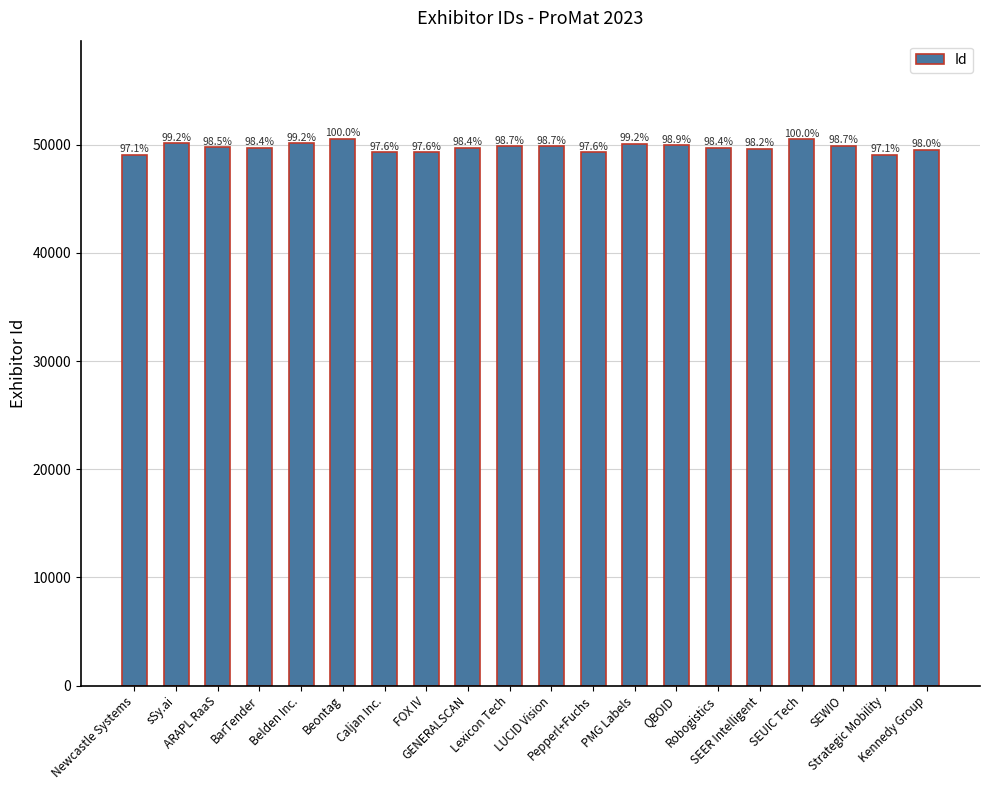

Which has a higher value, sSy.ai or Robogistics?

sSy.ai